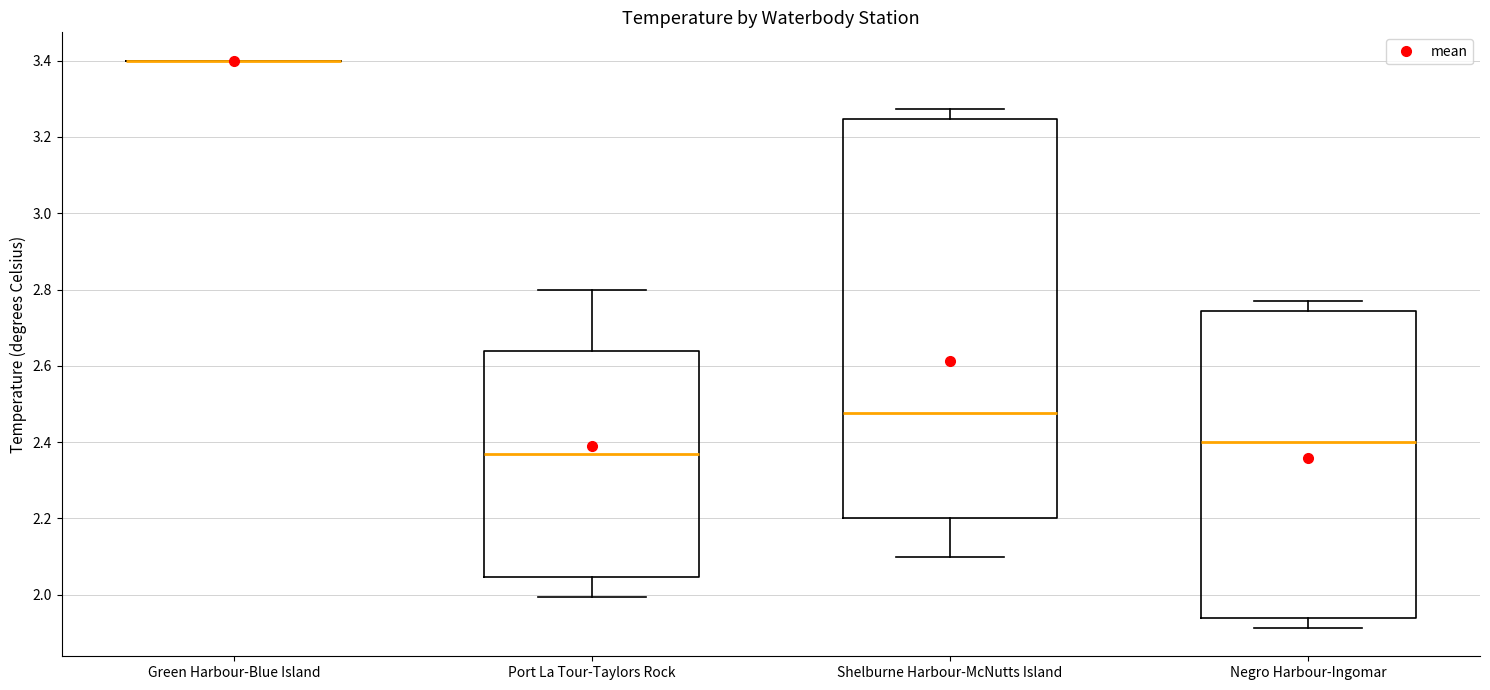

Reading left to right, transcribe this box plot: for each box, give where its median line is, the range the box spans, and where its two whiskers end, as read against the y-axis. The values are not printed on the chart, so give them approximately, as read against the axis.

Green Harbour-Blue Island: box collapsed to a line at 3.40, whiskers 3.40 to 3.40
Port La Tour-Taylors Rock: median 2.36, box 2.04 to 2.64, whiskers 2.00 to 2.80
Shelburne Harbour-McNutts Island: median 2.48, box 2.20 to 3.24, whiskers 2.10 to 3.28
Negro Harbour-Ingomar: median 2.40, box 1.94 to 2.74, whiskers 1.92 to 2.78